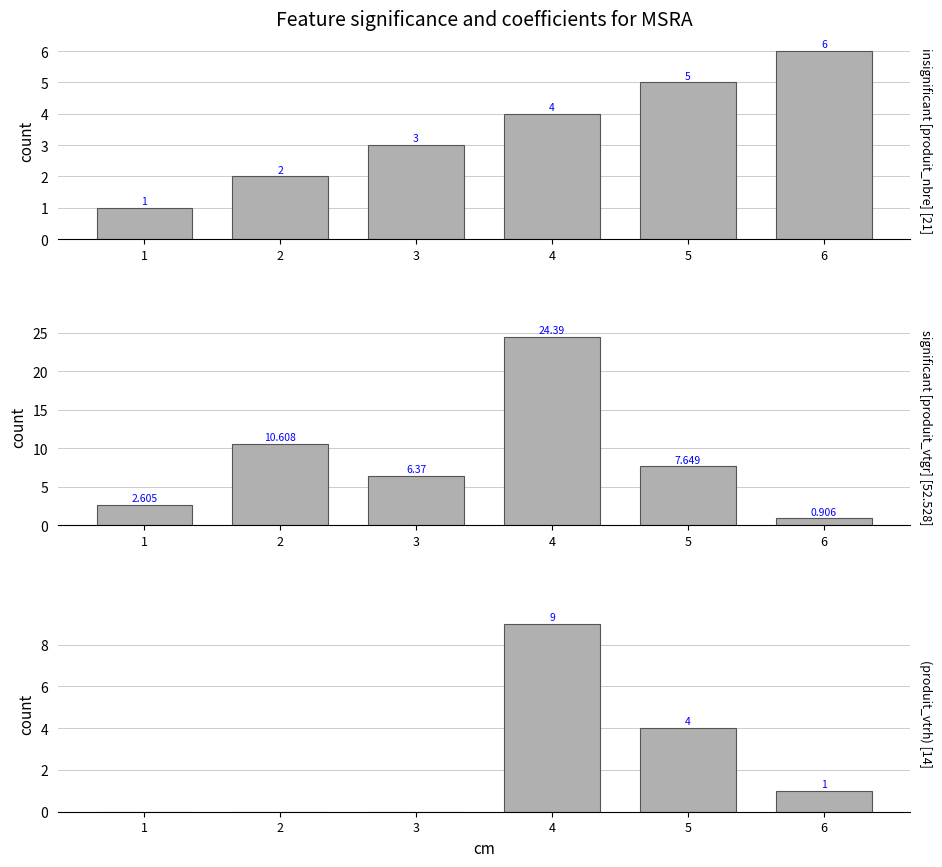

Are the bars horizontal?

No